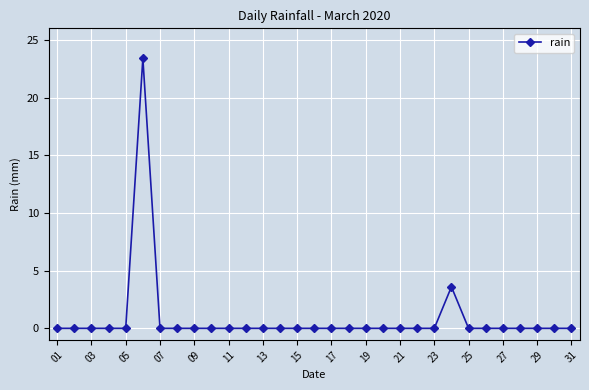

Reading left to right, what are all the values shown in this chart?

0.0	0.0	0.0	0.0	0.0	23.4	0.0	0.0	0.0	0.0	0.0	0.0	0.0	0.0	0.0	0.0	0.0	0.0	0.0	0.0	0.0	0.0	0.0	3.6	0.0	0.0	0.0	0.0	0.0	0.0	0.0